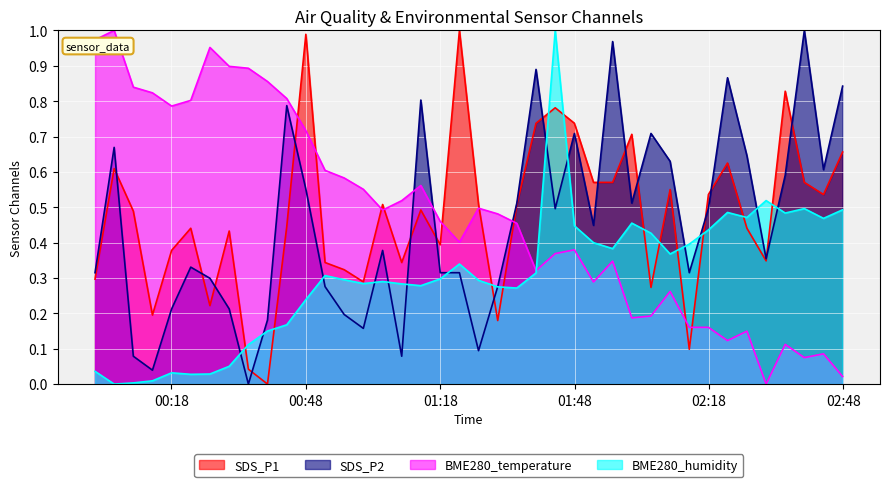

Which series ends up on top after the final intersection of BME280_temperature and SDS_P1?

SDS_P1